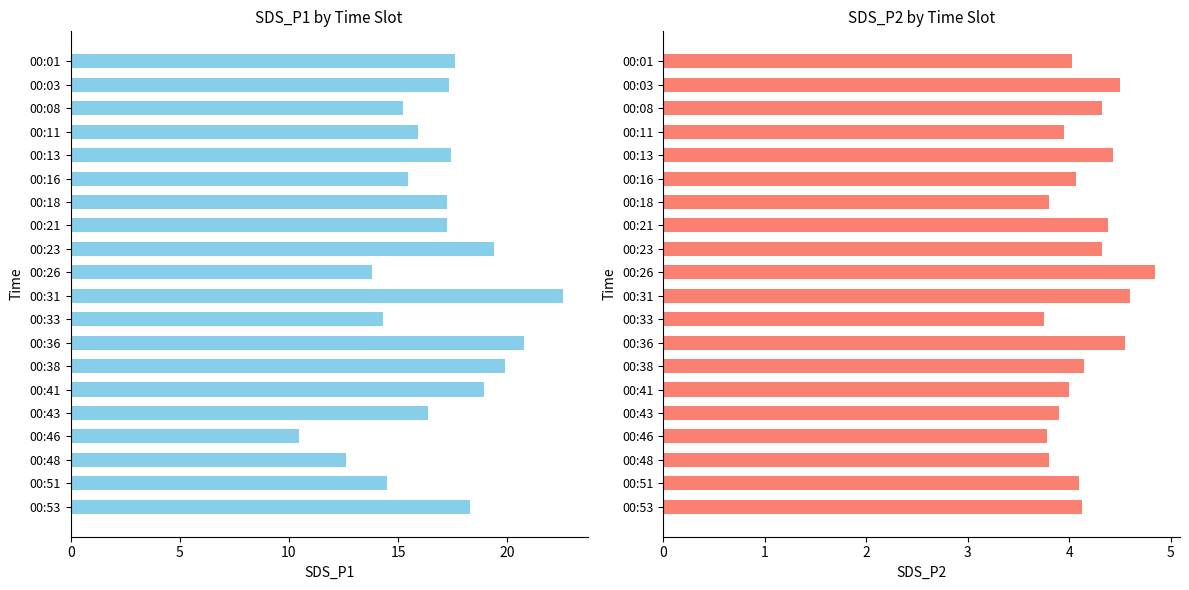

Which series changed the most between 00:31 and 00:41?

SDS_P1